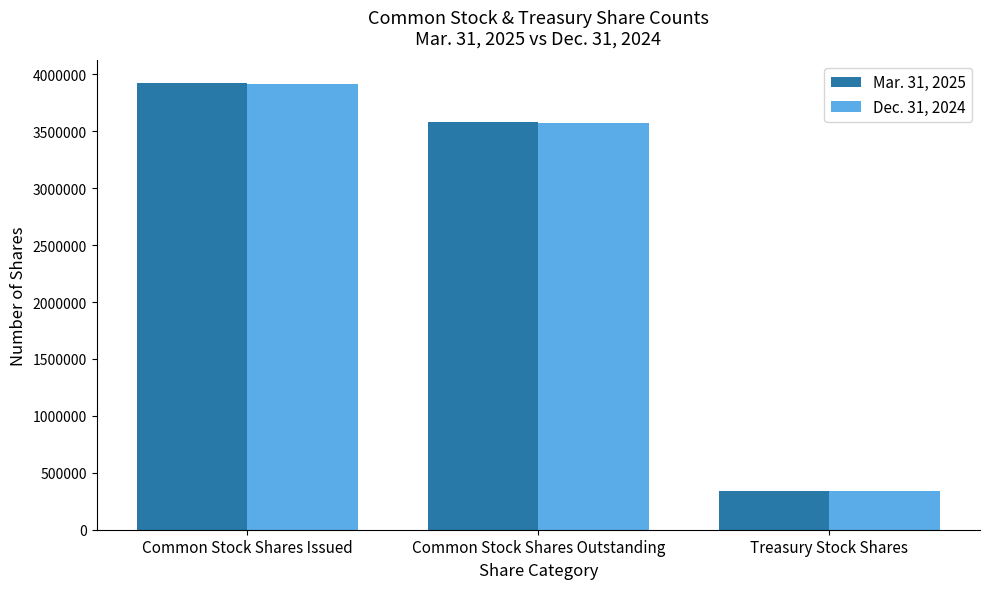

What is the difference between the Mar. 31, 2025 values at Treasury Stock Shares and Common Stock Shares Outstanding?

3242266